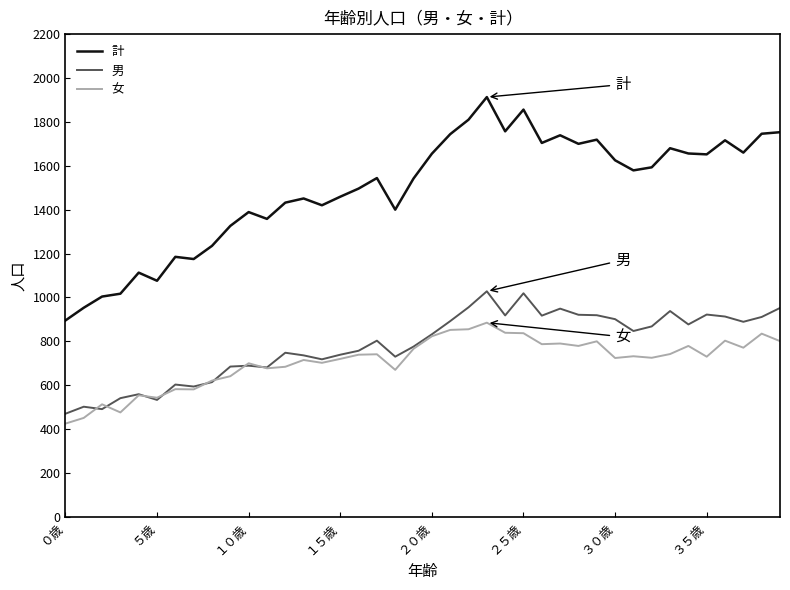

True or false: 女 and 計 intersect in this chart.

False